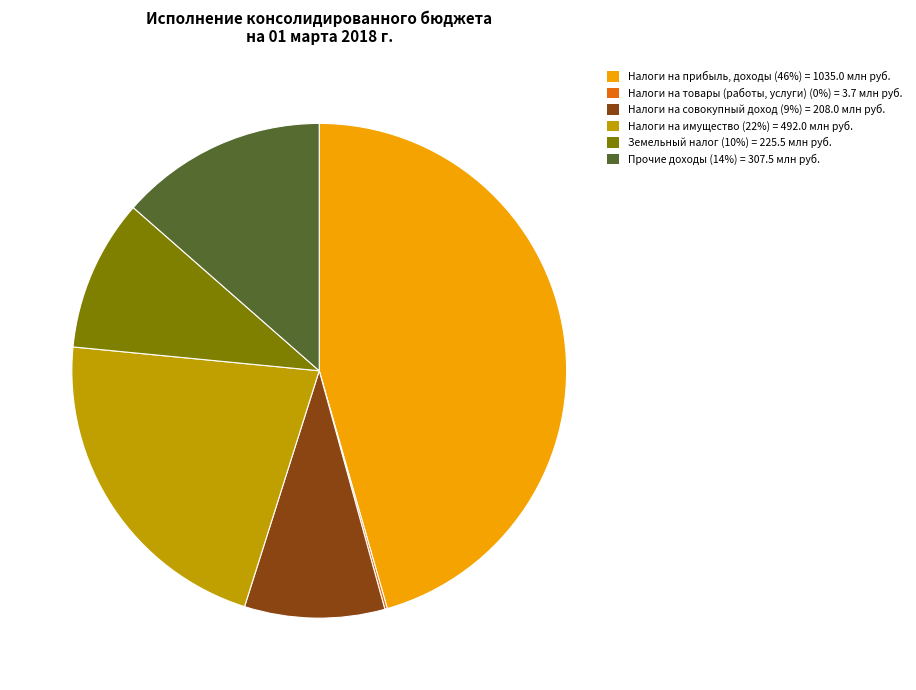

The Земельный налог (10%) = 225.5 млн руб. slice represents 1% of the pie. True or false?

False